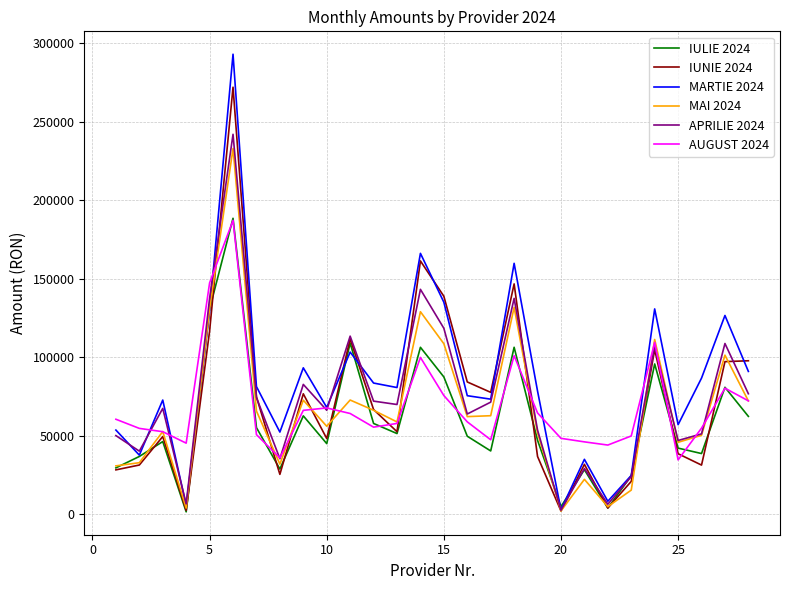

What is the maximum value shown in the chart?

292854.8